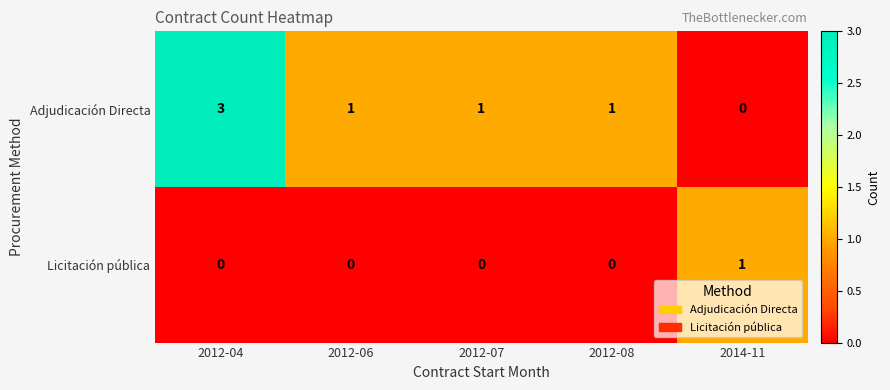

The Licitación pública series shows 0 at 2012-07. True or false?

True